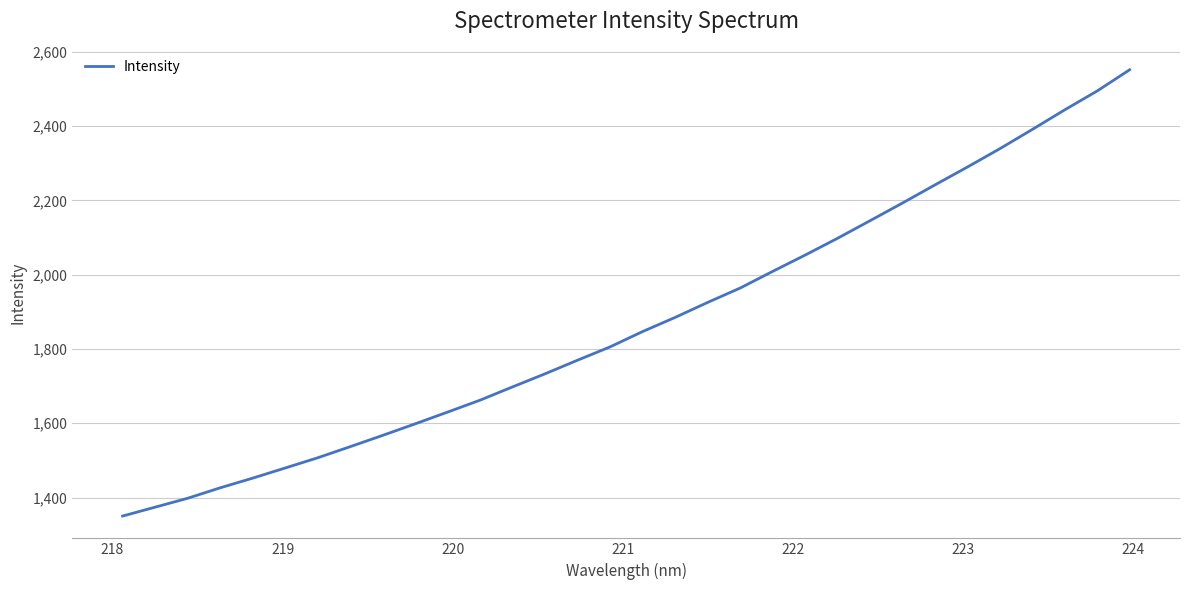

What is the greatest value displayed?

2551.7